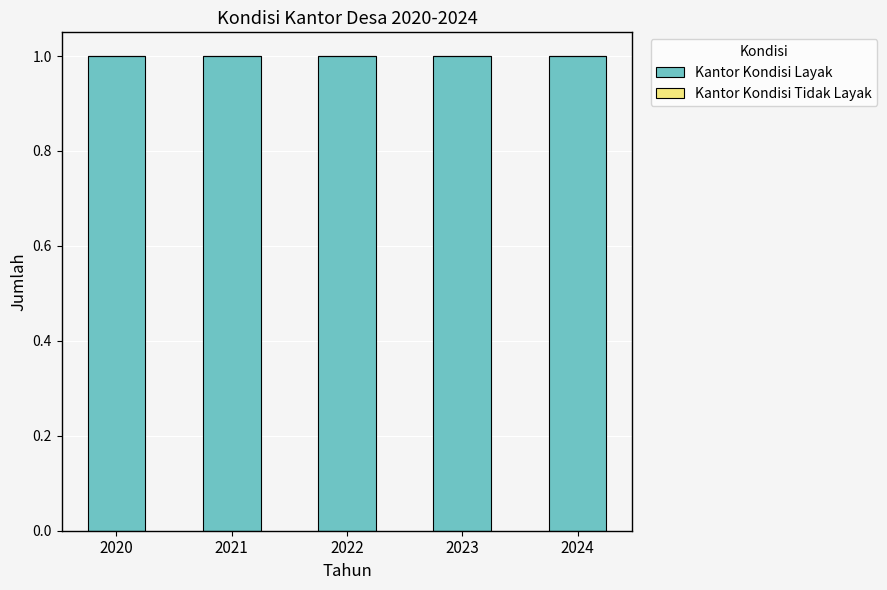

What is the greatest value displayed?

1